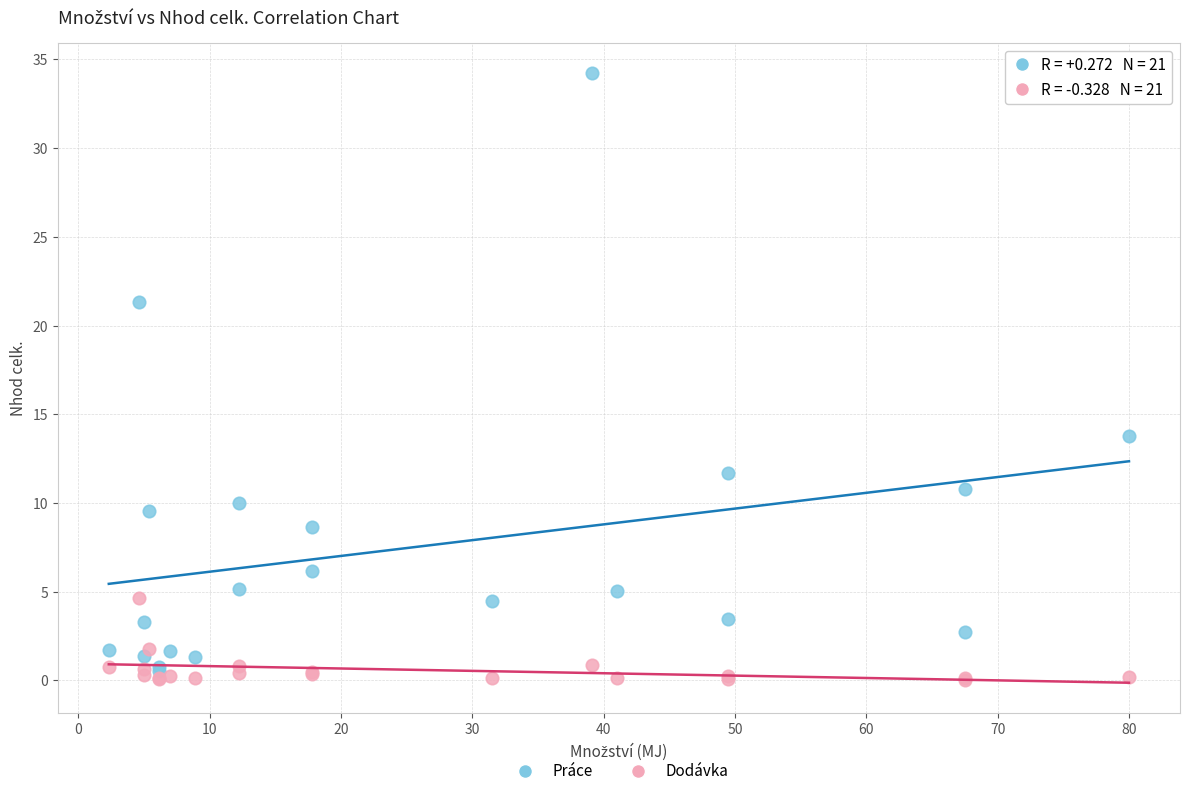

In the Práce series, what Y value is closest to 17?

13.8